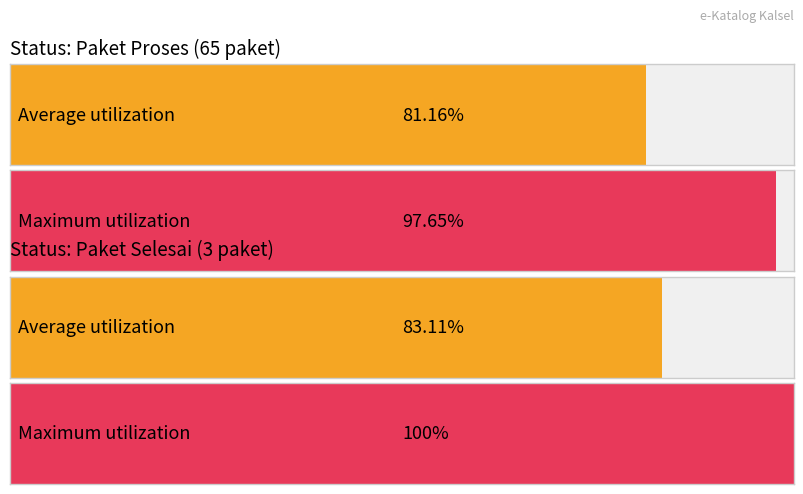

Does the chart contain stacked bars?

No